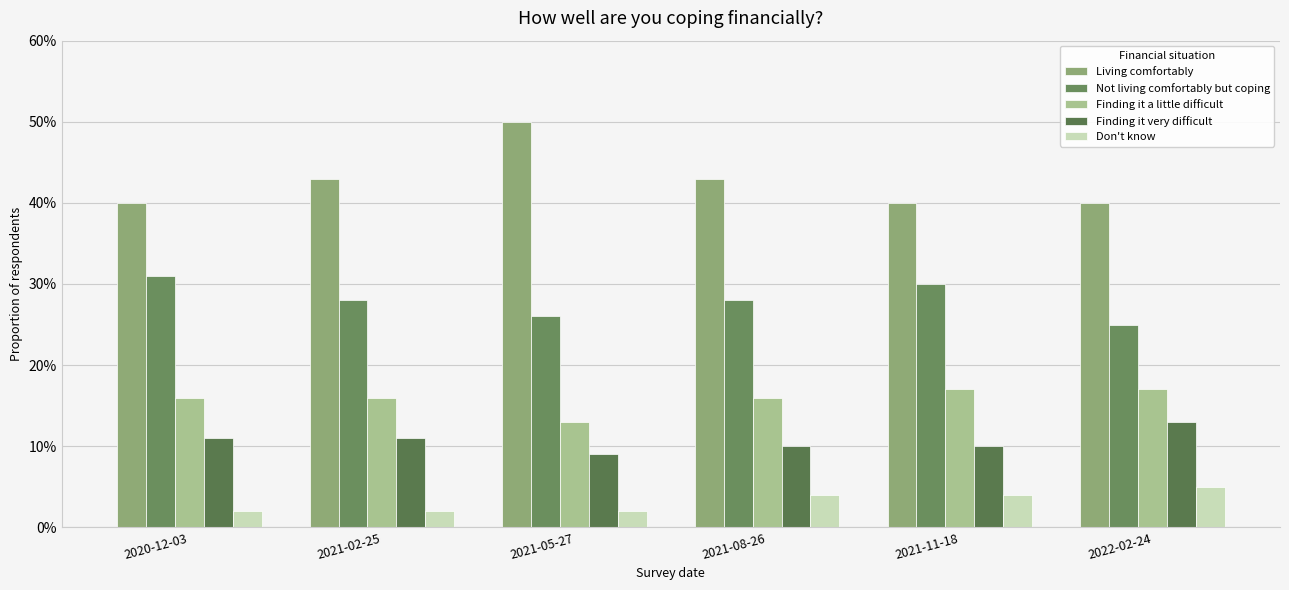

Which label corresponds to the largest value in the chart?

2021-05-27